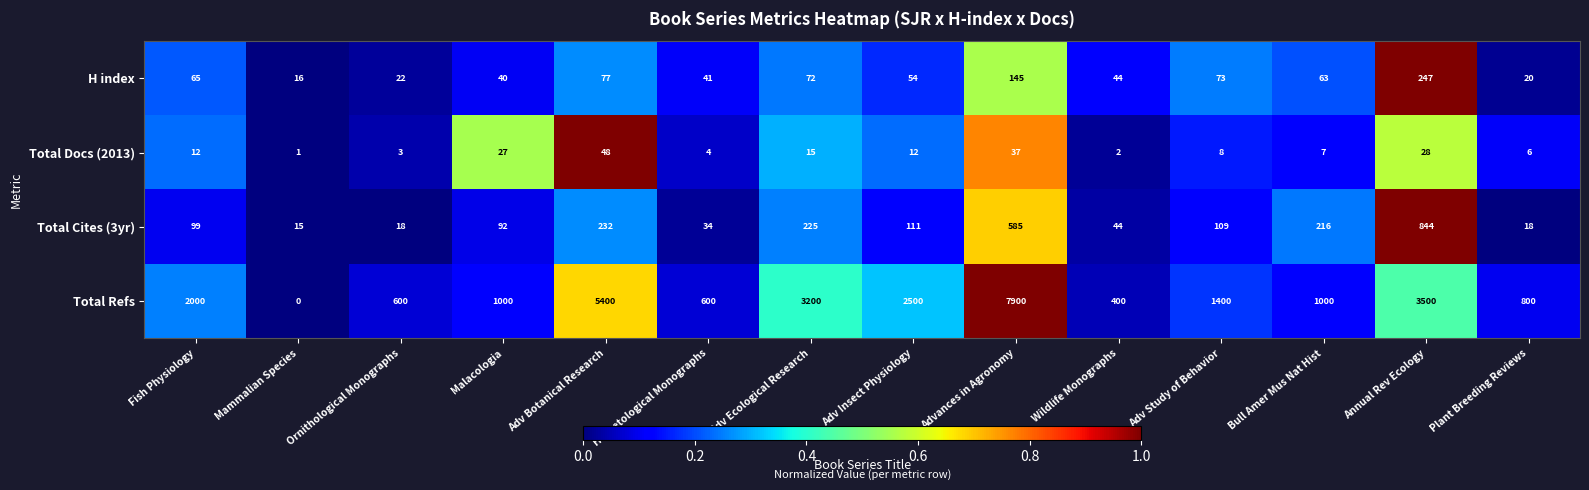

Read the Total Docs (2013) value at Malacologia, to the nearest 5.

25